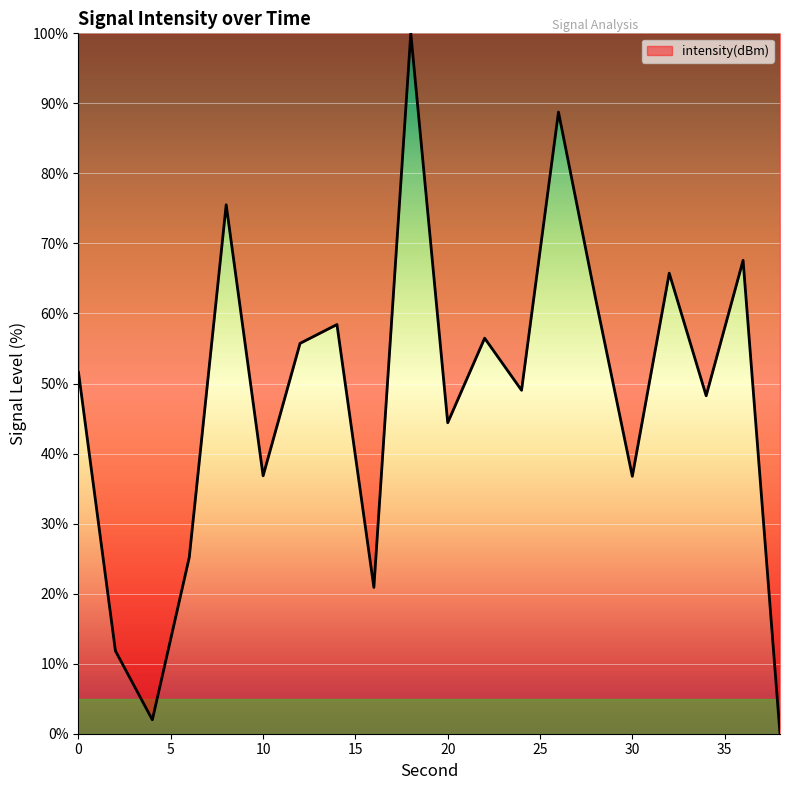

What is the greatest value displayed?

100.0